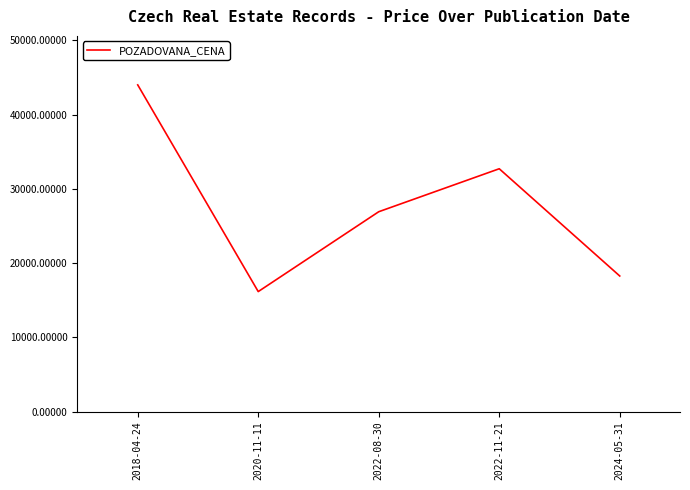

True or false: the data shows 18260 at 2024-05-31.

True